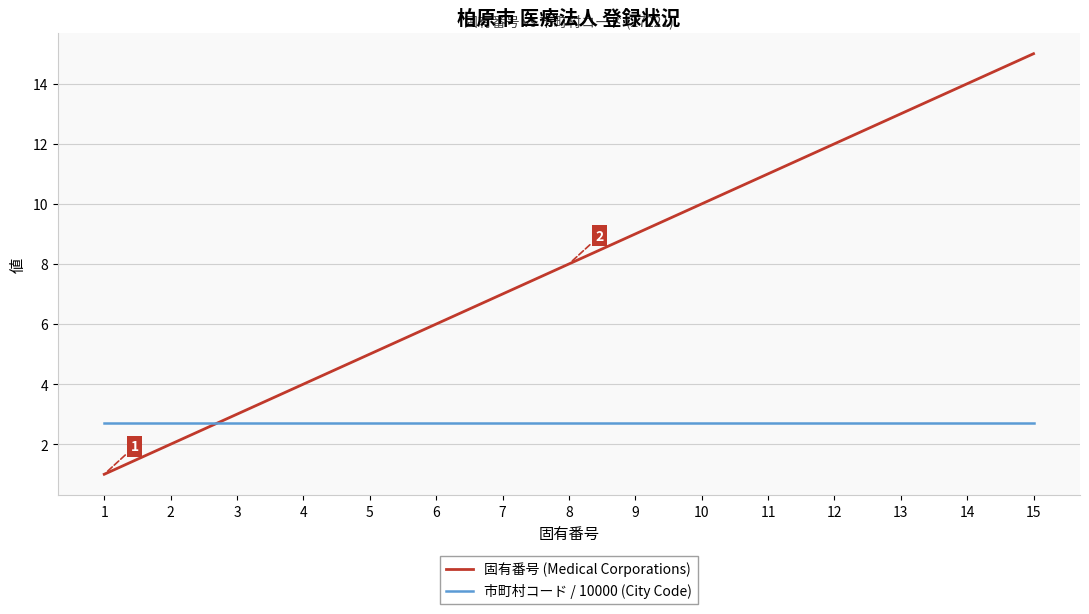

Which category has the highest value across all series?

15